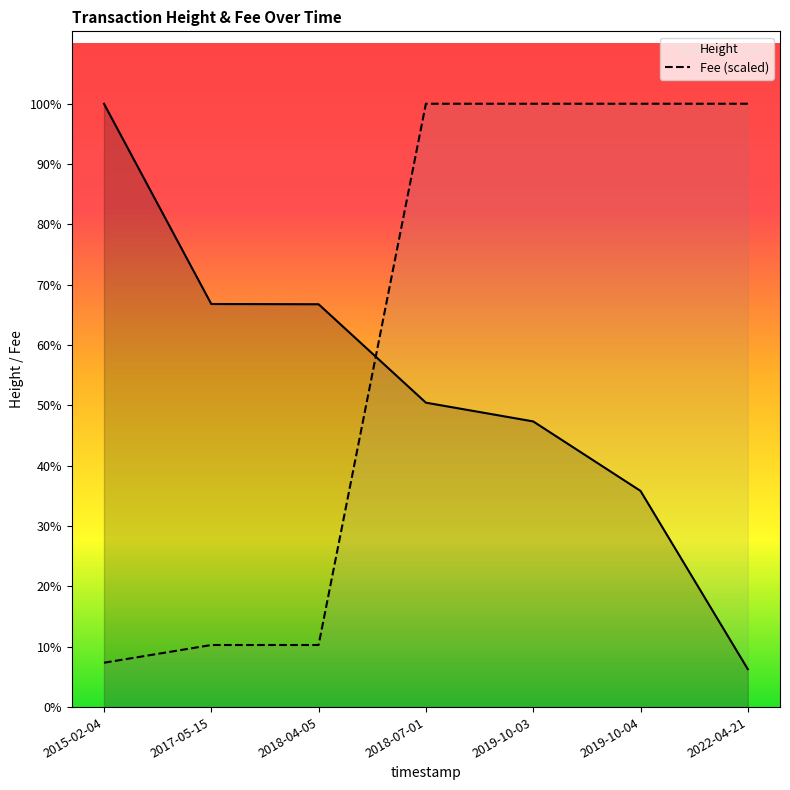

Reading right to left, list all the values displayed in this chart.

Height: 2022-04-21=63176.0	2019-10-04=360307.0	2019-10-03=476123.0	2018-07-01=507366.0	2018-04-05=671399.0	2017-05-15=671802.0	2015-02-04=1005560.0
Fee (scaled): 2022-04-21=1005560.0	2019-10-04=1005560.0	2019-10-03=1005560.0	2018-07-01=1005560.0	2018-04-05=103472.1	2017-05-15=103472.1	2015-02-04=73908.7